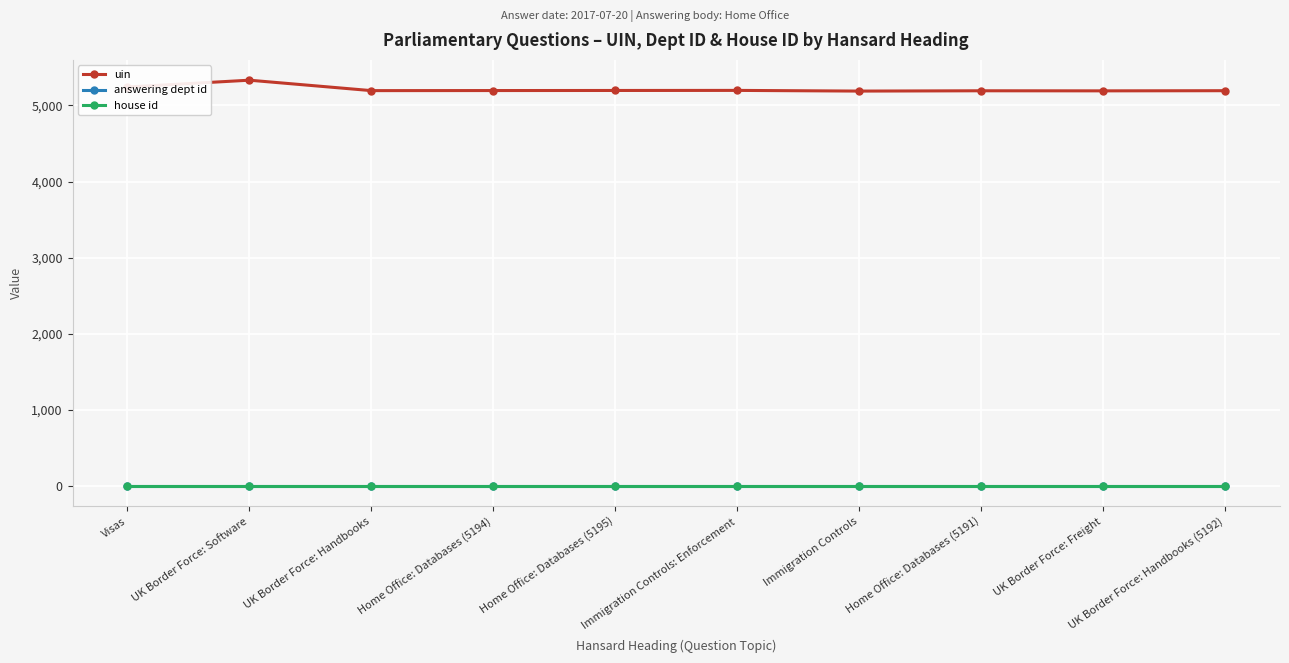

Does the chart display data point markers on the line(s)?

Yes